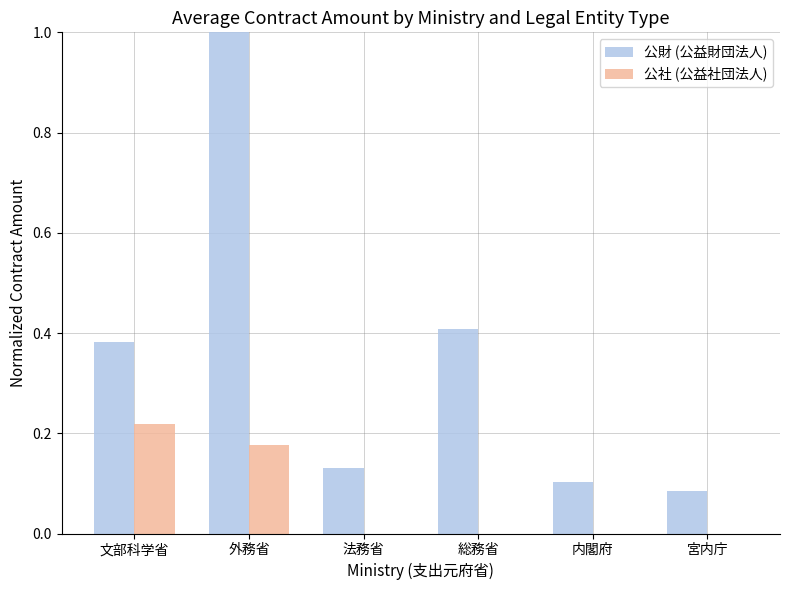

The value of 公財 (公益財団法人) at 文部科学省 is 0.4. True or false?

True